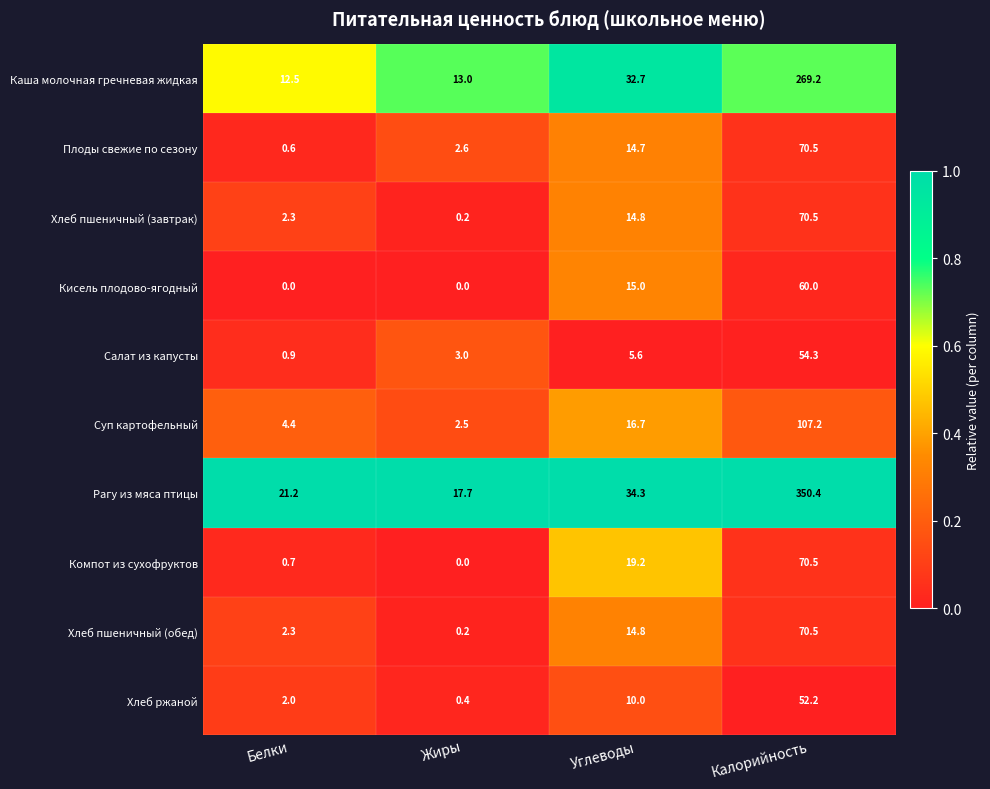

What is the sum of all Хлеб ржаной values?

64.6